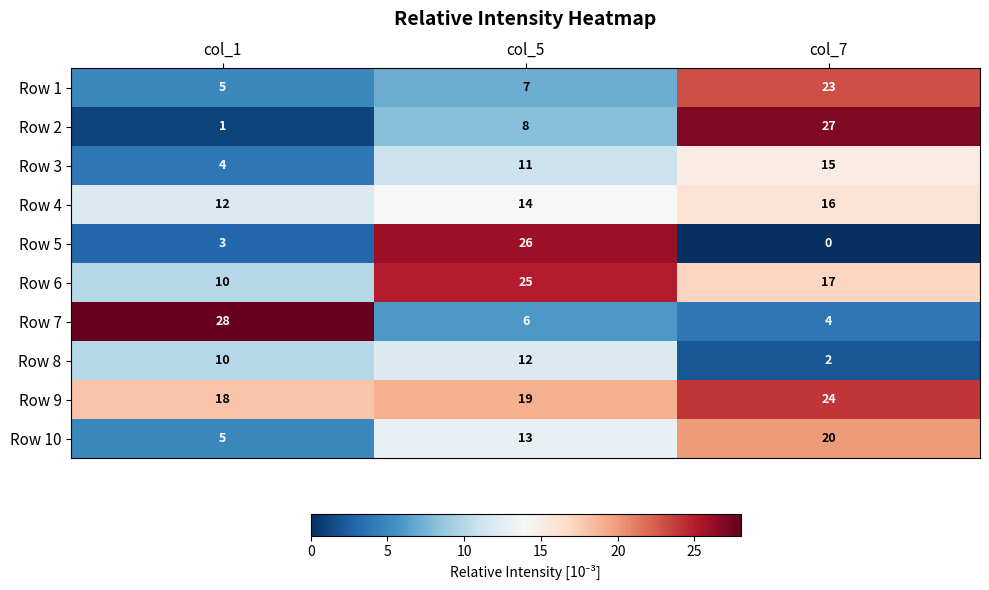

Is it true that Row 2 equals 8 at col_5?

True